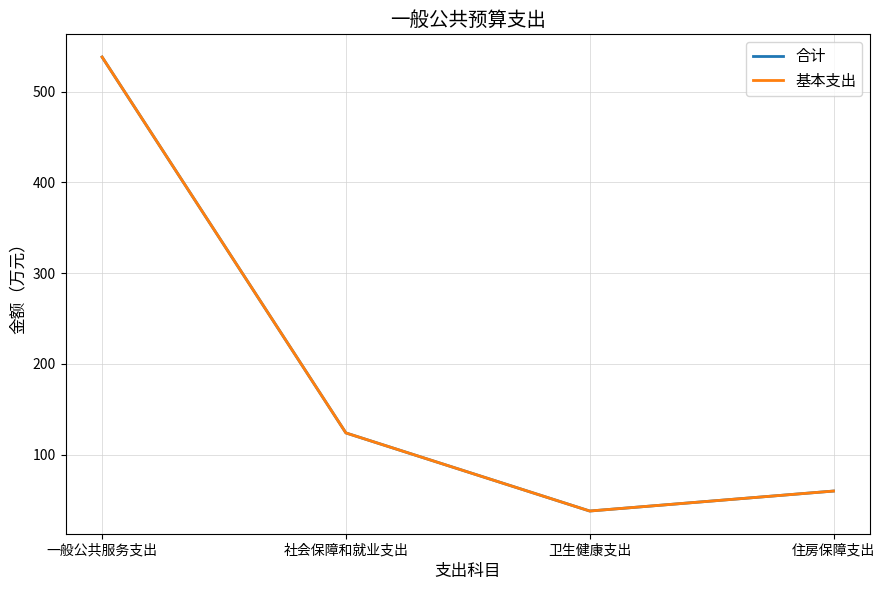

Does the chart display data point markers on the line(s)?

No